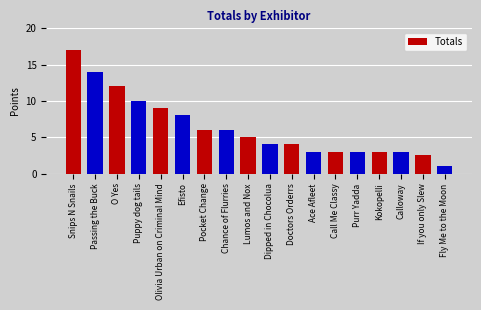

Are the bars horizontal?

No